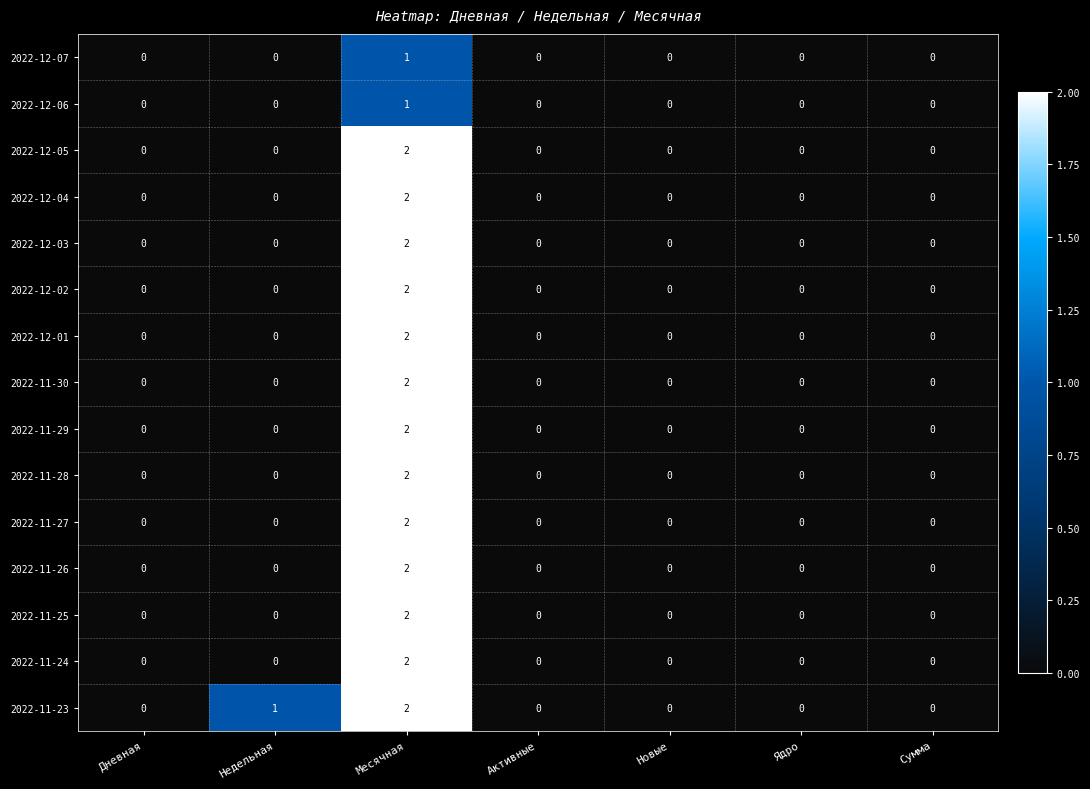

Count the 2022-12-02 values in the range 0 to 1.

6